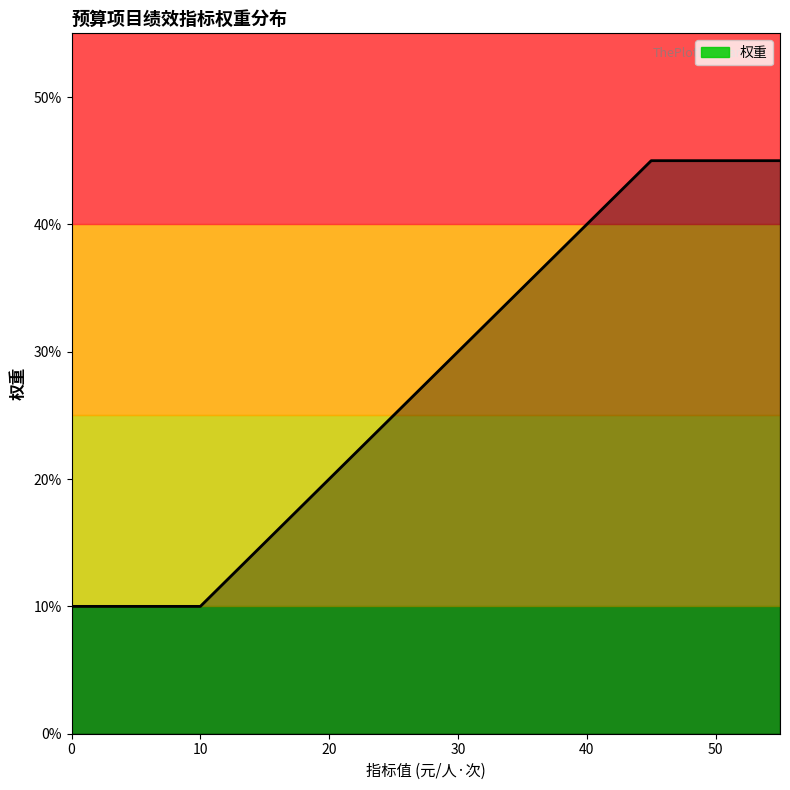

What is the smallest value displayed?

10